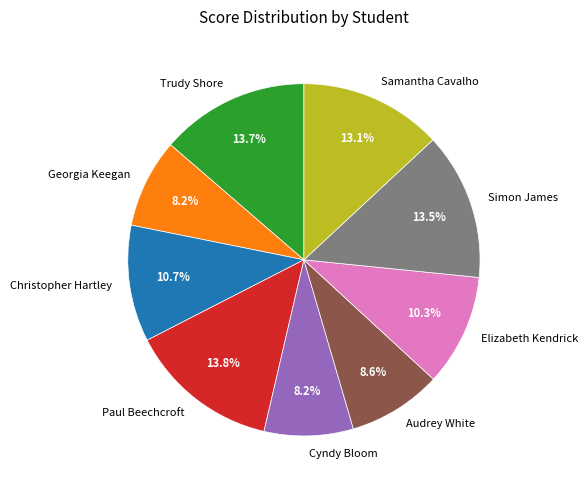

Combined, do Cyndy Bloom and Georgia Keegan account for over 50%?

No